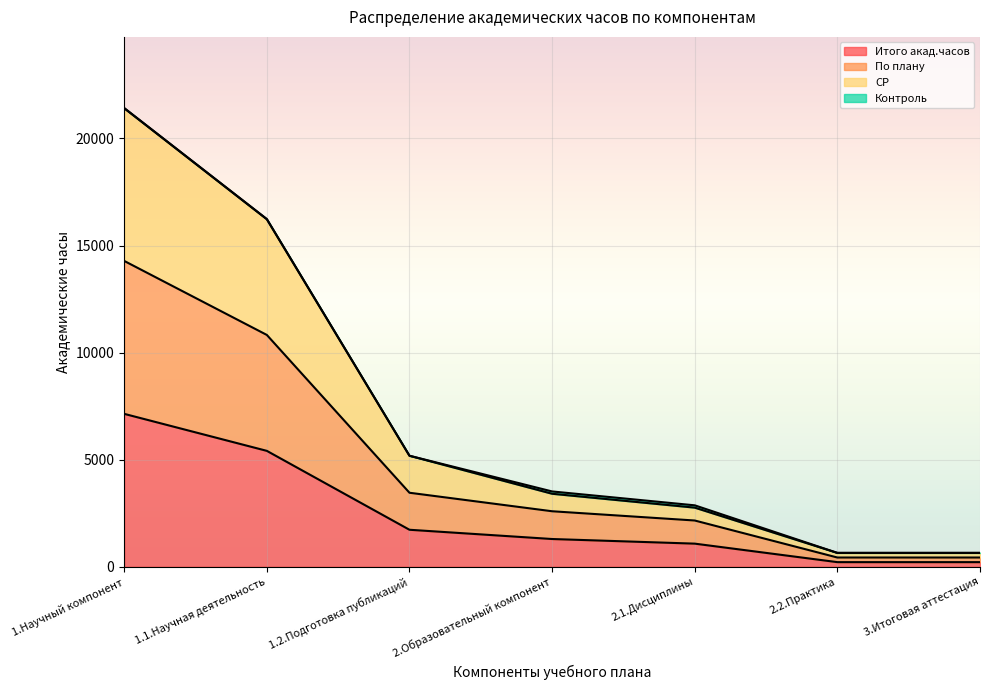

What position from the right is 2.2.Практика?

2